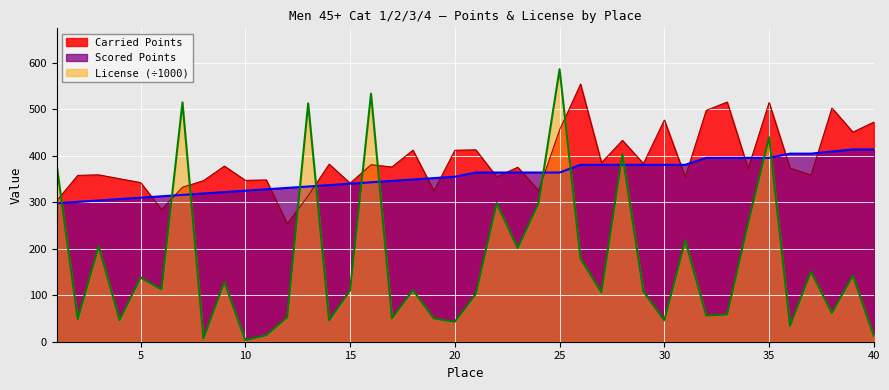

What is the total value across all series at 27?

871.6